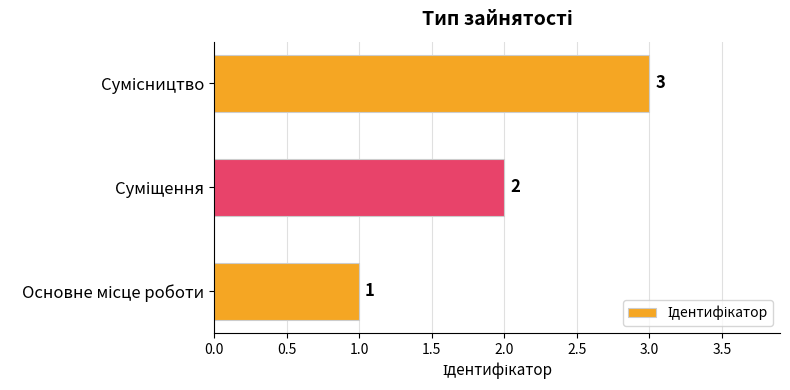

What is the sum of all values?

6